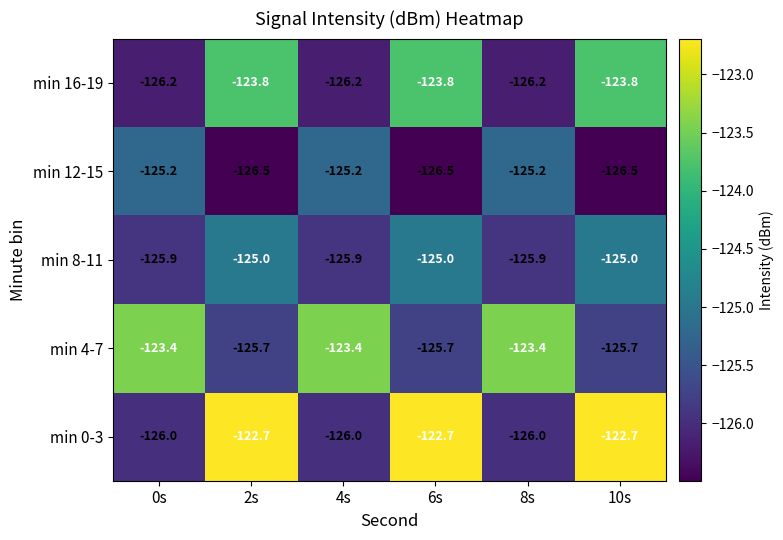

Rank the series by their maximum value, from lowest to highest.

min 12-15, min 8-11, min 16-19, min 4-7, min 0-3